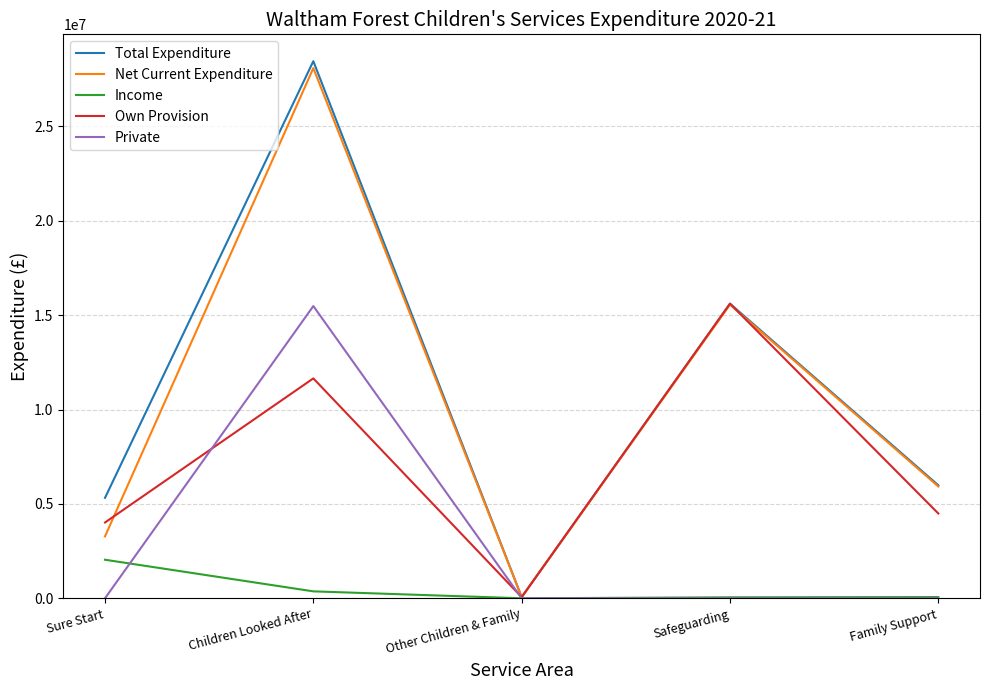

At which label does Net Current Expenditure reach its peak?

Children Looked After